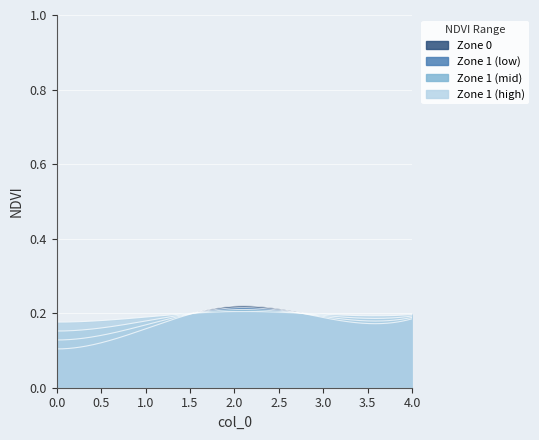

True or false: the data shows 0.0 at 0.

False